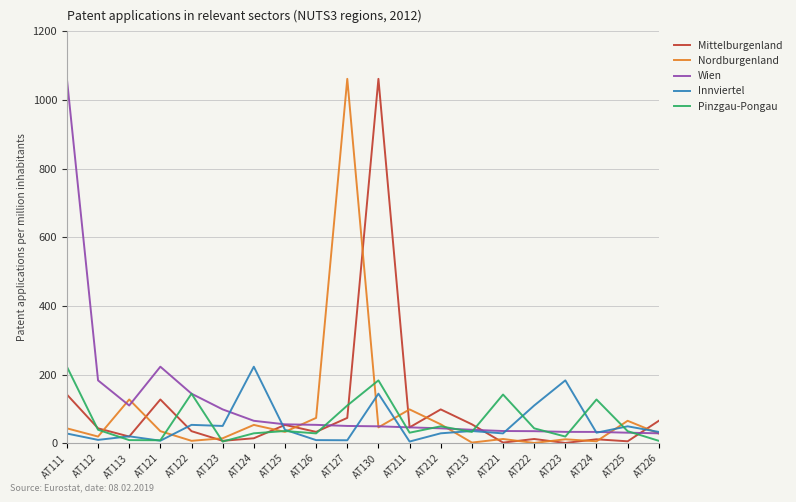

Between AT111 and AT212, which series saw the biggest shift?

Wien